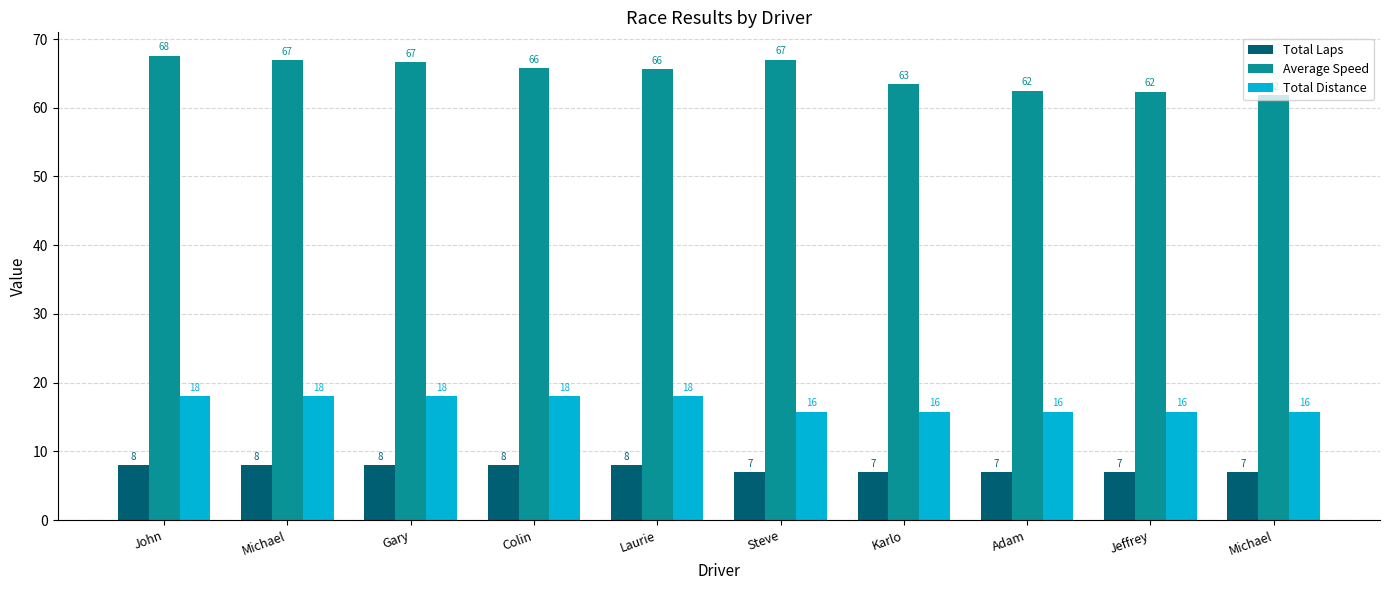

Where is Average Speed nearest to the value 64?

Karlo